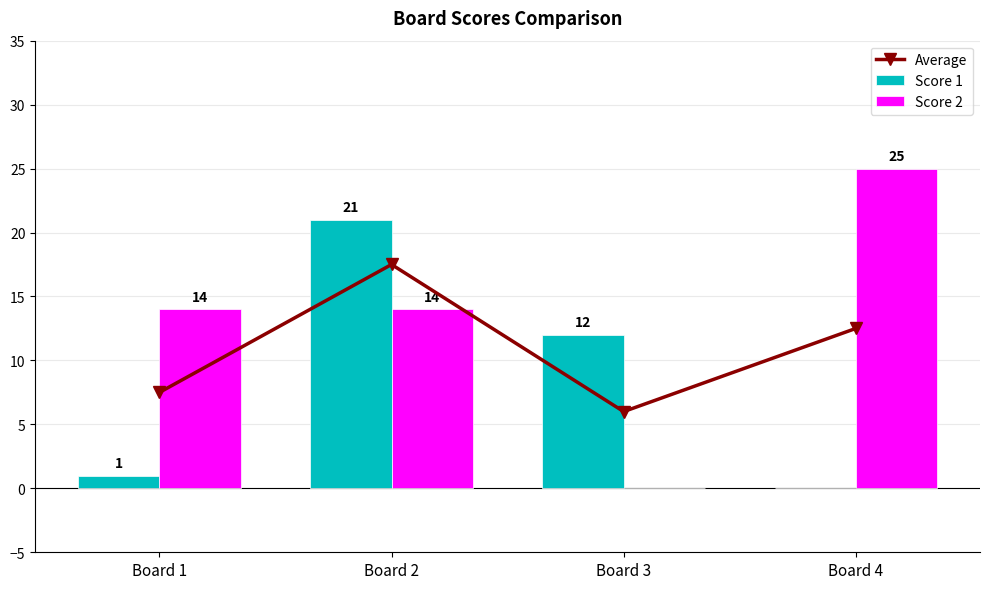

How many Score 2 values are between 14 and 25?

3